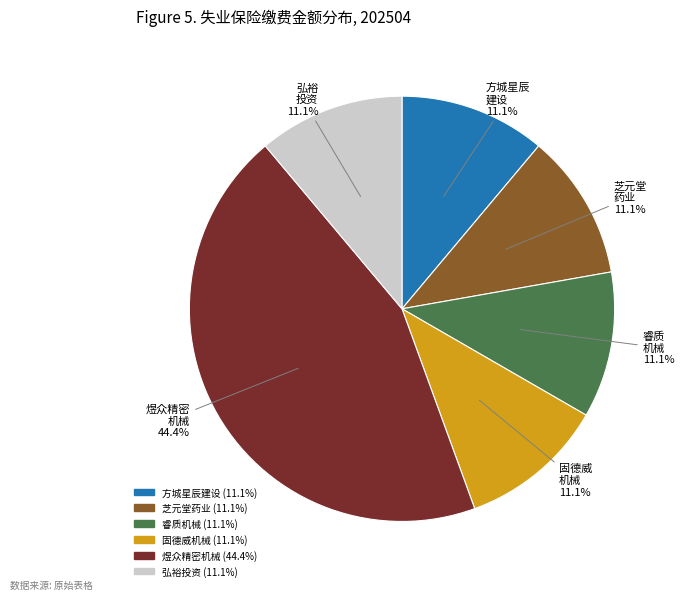

What is the largest slice in the pie chart?

煜众精密 机械